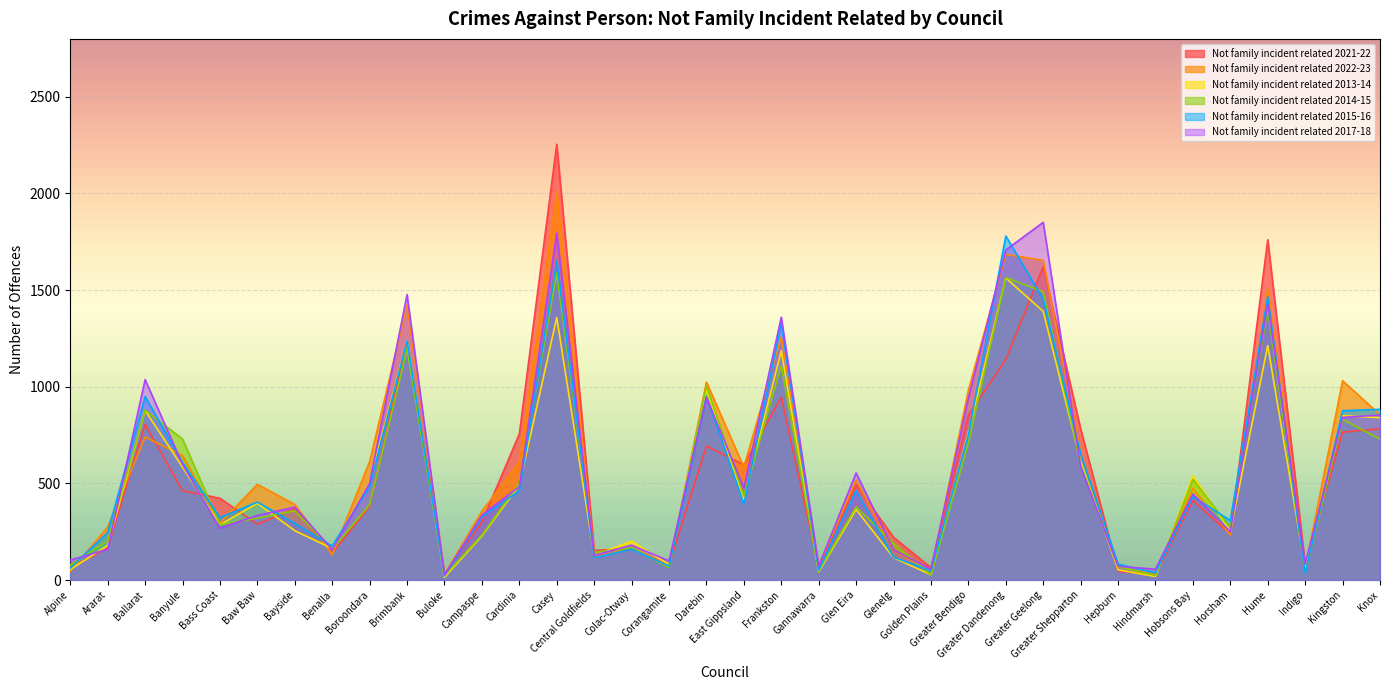

What are all the series names shown in the legend?

Not family incident related 2021-22, Not family incident related 2022-23, Not family incident related 2013-14, Not family incident related 2014-15, Not family incident related 2015-16, Not family incident related 2017-18